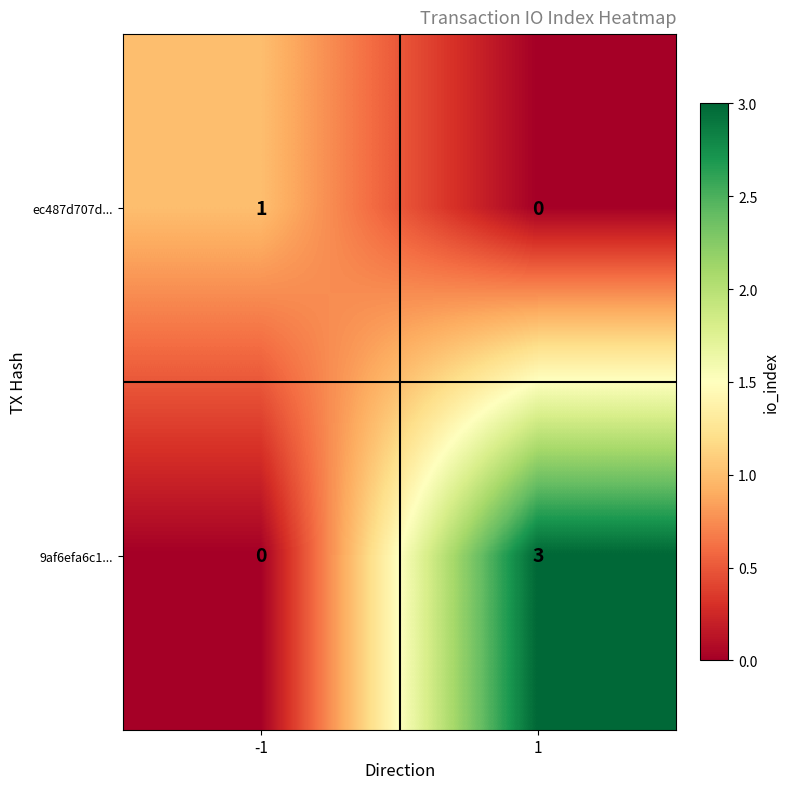

Reading right to left, what are all the values shown in this chart?

ec487d707d...: 1=0	-1=1
9af6efa6c1...: 1=3	-1=0